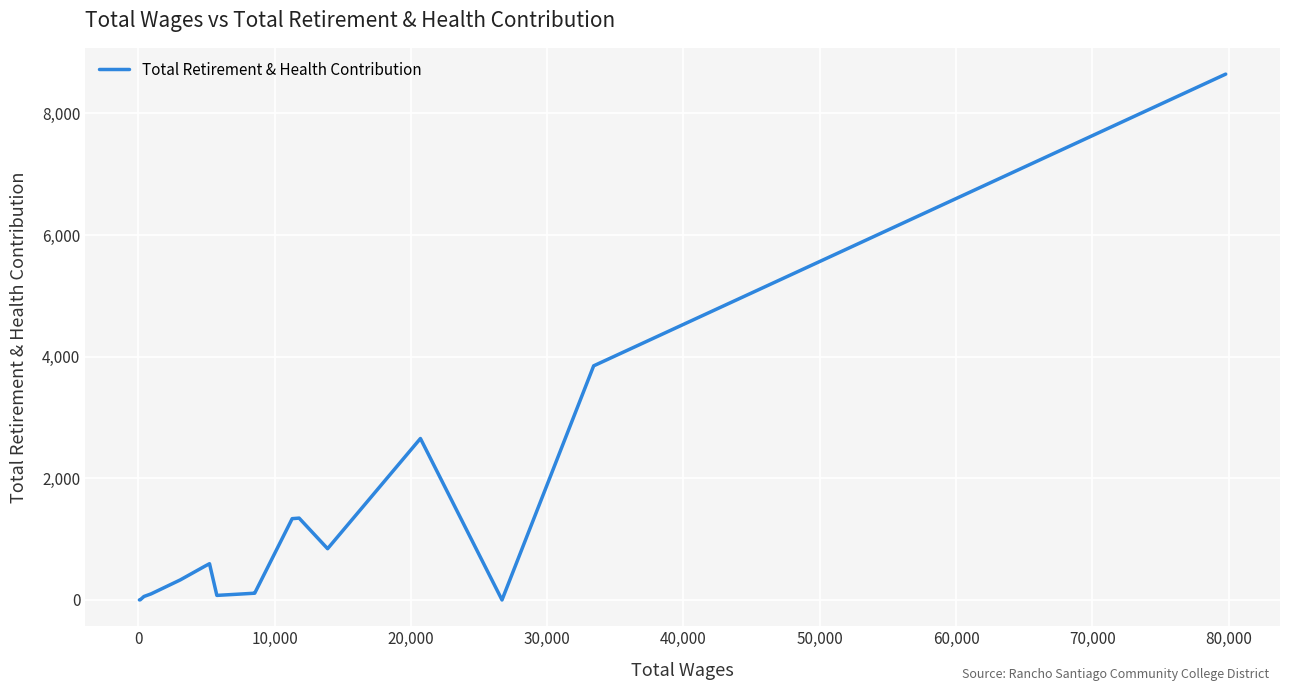

What is the difference between the maximum and minimum values?

8647